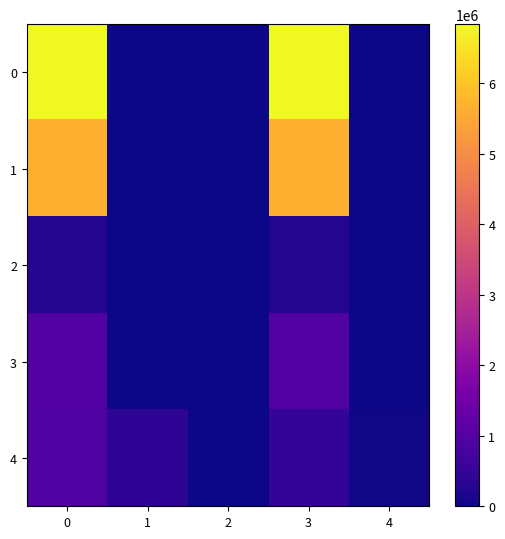

Count the number of data series in this chart.

5